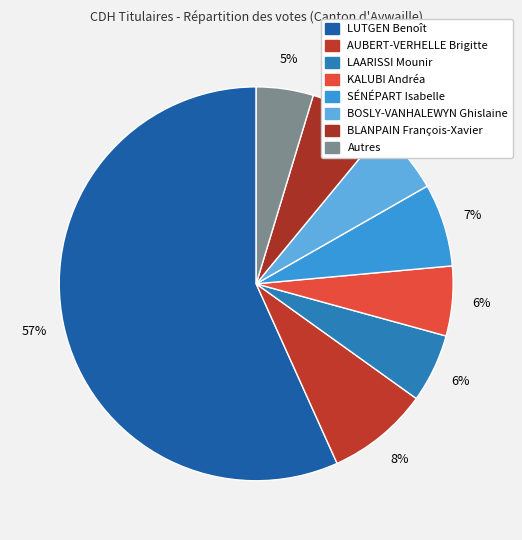

What percentage is the LUTGEN Benoît slice, to the nearest percent?

57%